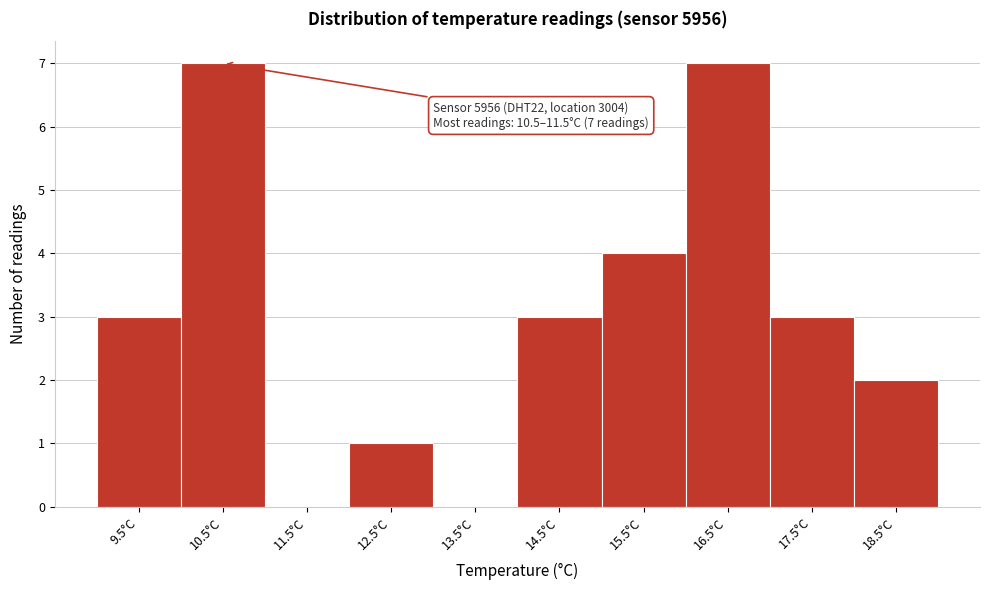

Reading left to right, transcribe all the data shown in this chart.

9.5°C=3	10.5°C=7	11.5°C=0	12.5°C=1	13.5°C=0	14.5°C=3	15.5°C=4	16.5°C=7	17.5°C=3	18.5°C=2